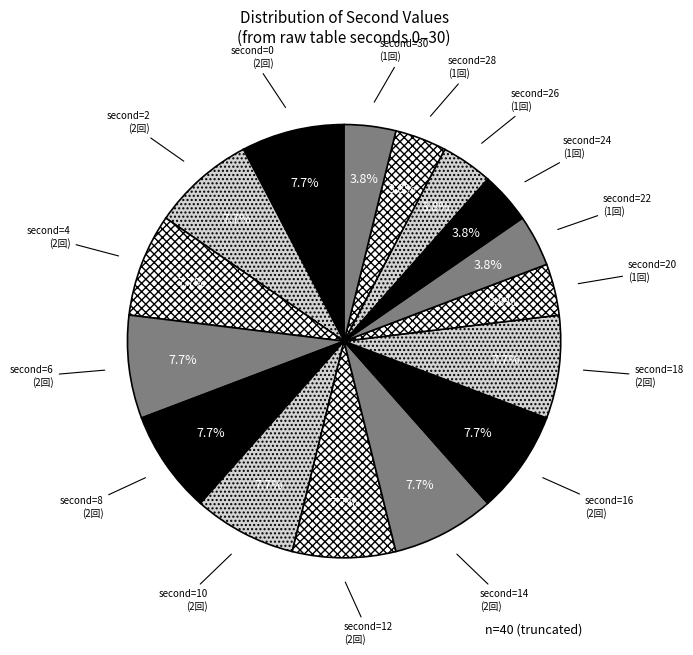

How many segments does this pie chart have?

16